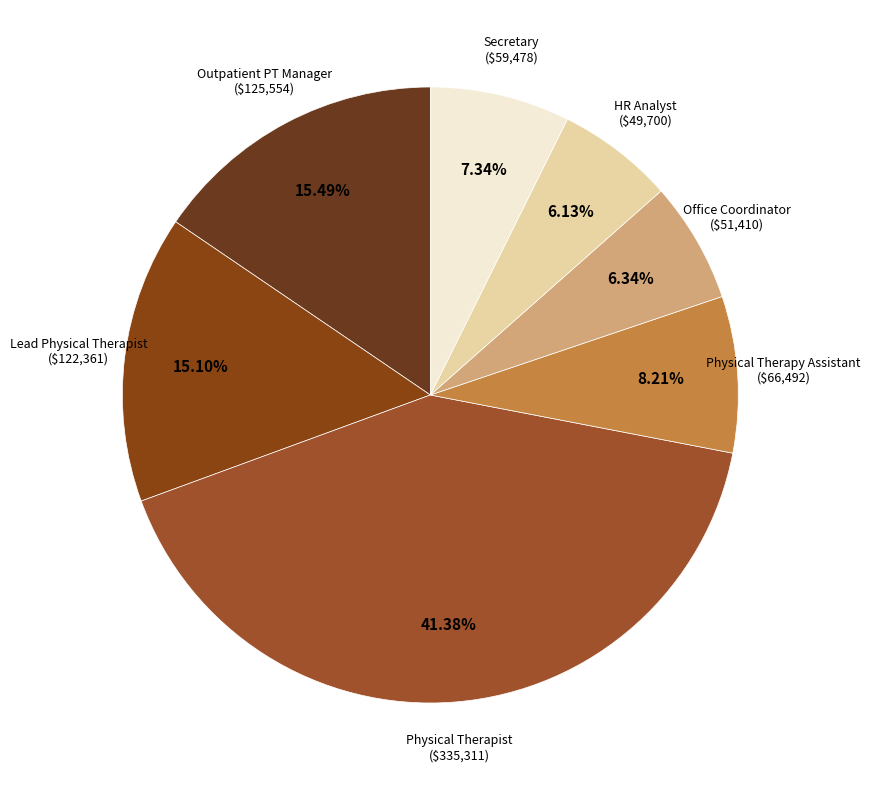

Does any single category account for the majority?

No